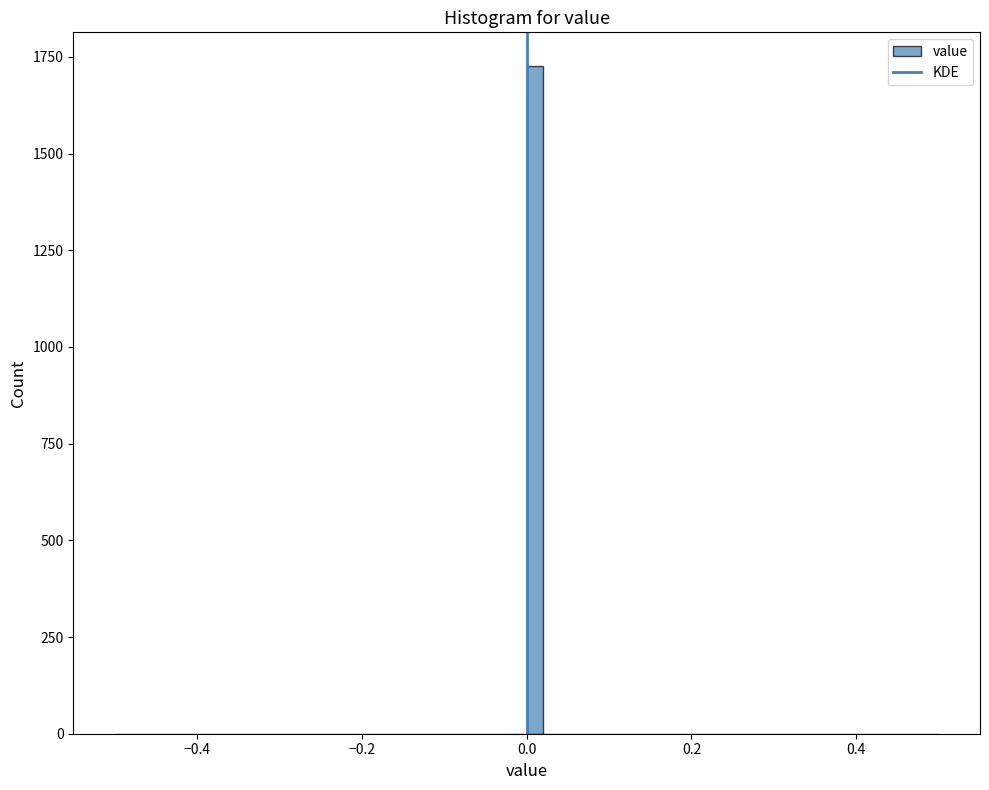

Around what value on the x-axis is the tallest bar? Give the approximate position of its centre, as read against the axis.

0.02